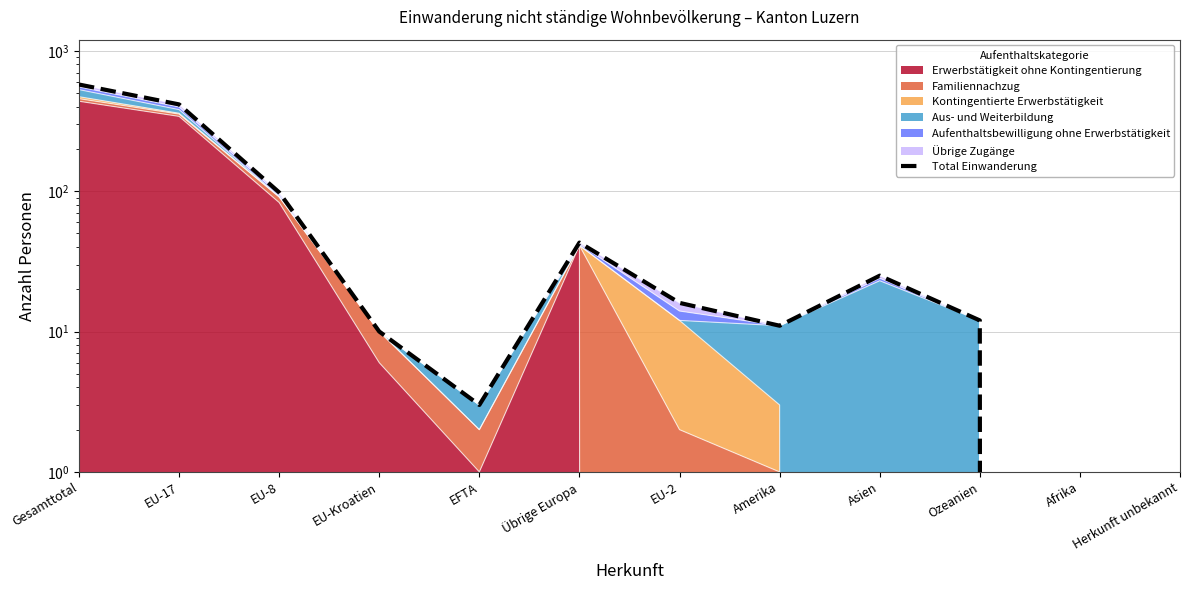

Is it true that the value at EU-Kroatien is 10?

True